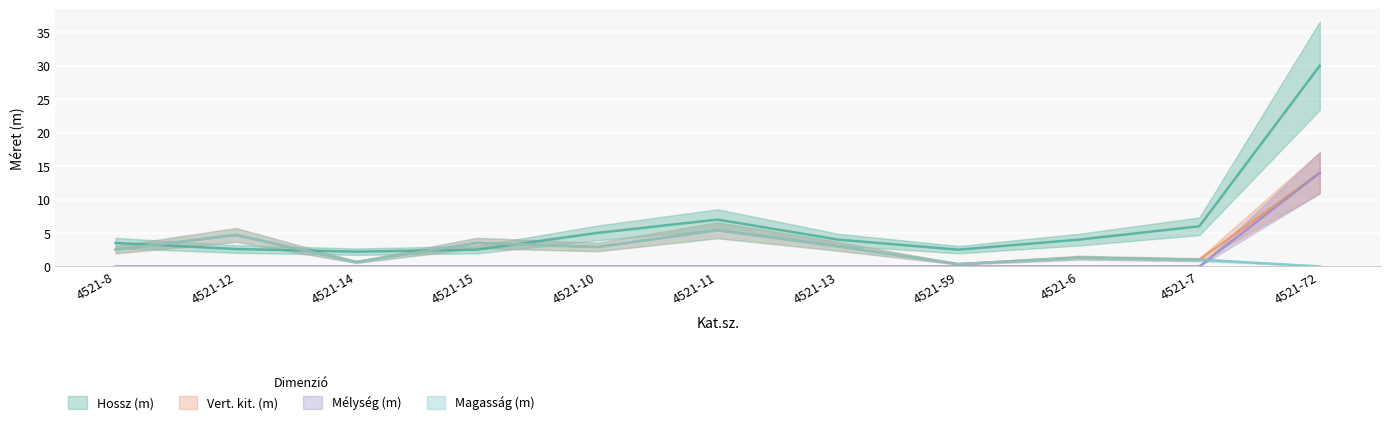

What is the sum of all Hossz (m) values?

69.3